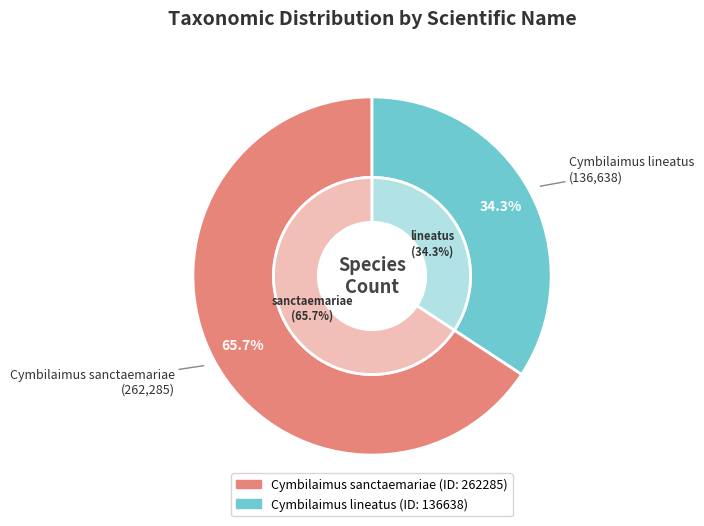

True or false: Cymbilaimus sanctaemariae accounts for 73% of the total.

False